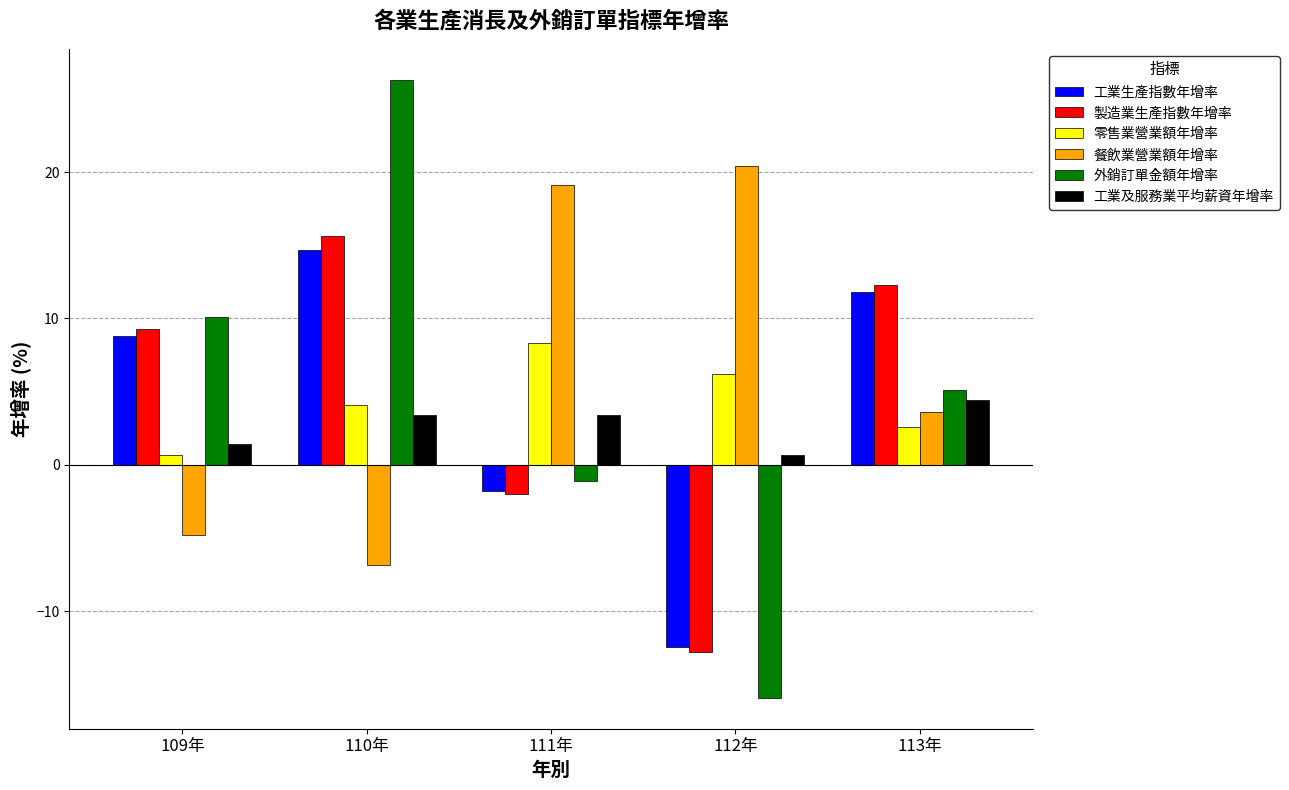

List the series in order of their peak value, lowest first.

工業及服務業平均薪資年增率, 零售業營業額年增率, 工業生產指數年增率, 製造業生產指數年增率, 餐飲業營業額年增率, 外銷訂單金額年增率